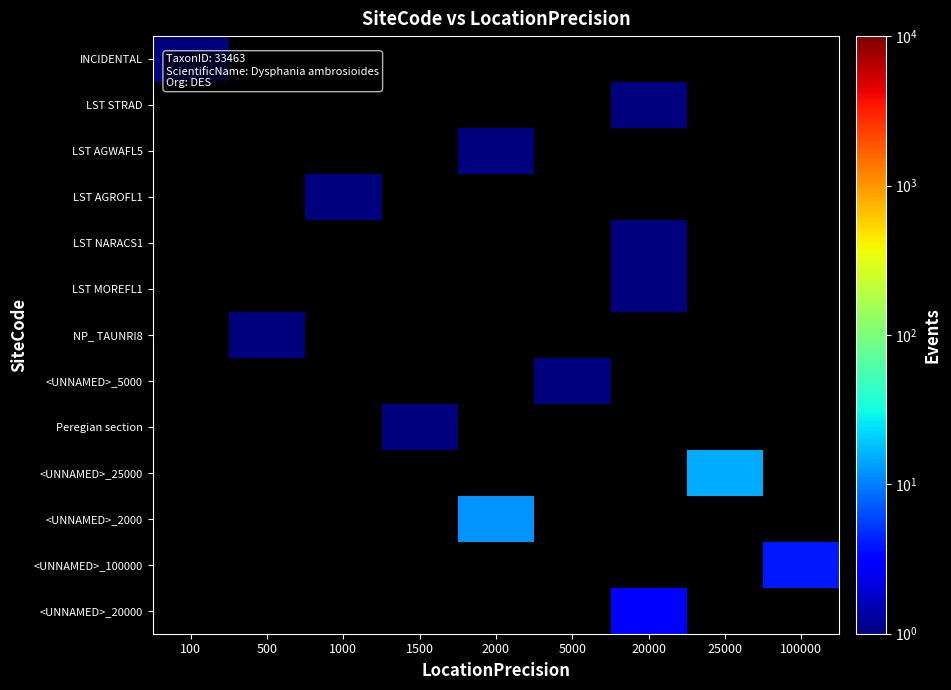

Which category has the lowest value across all series?

500